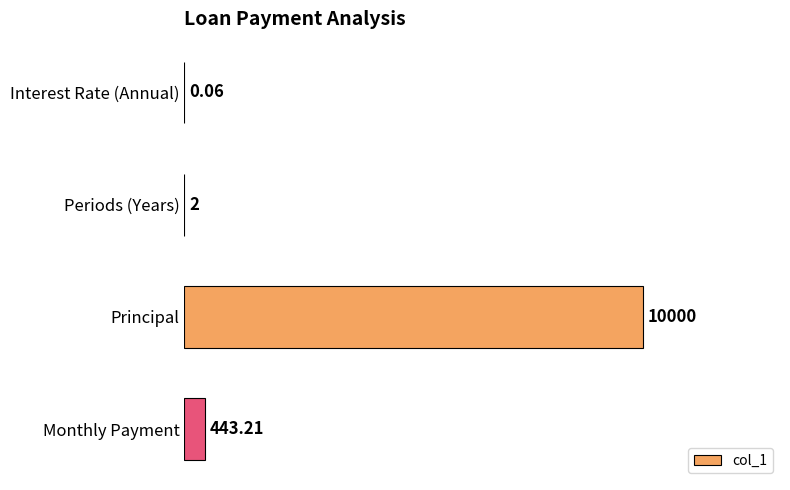

Are the bars horizontal?

Yes